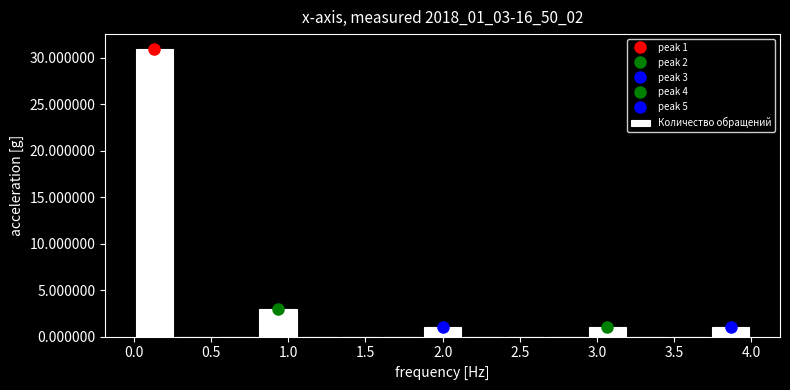

Over which range of the x-axis is the bar tallest?

0.00 to 0.25